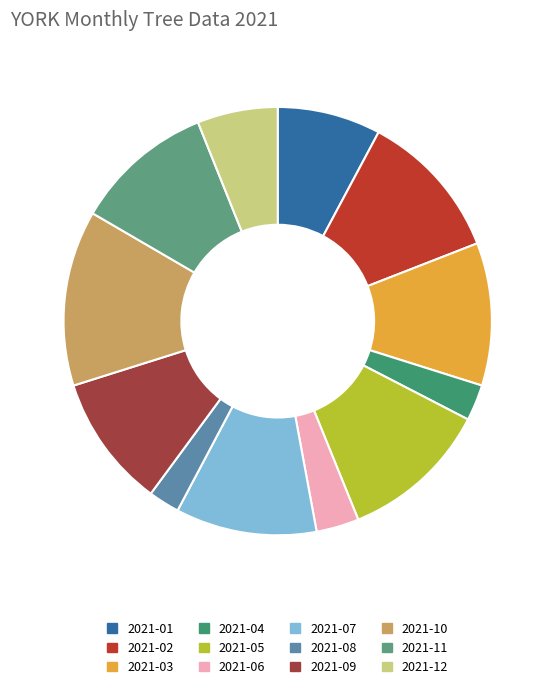

Which category has the biggest portion of the pie?

2021-10